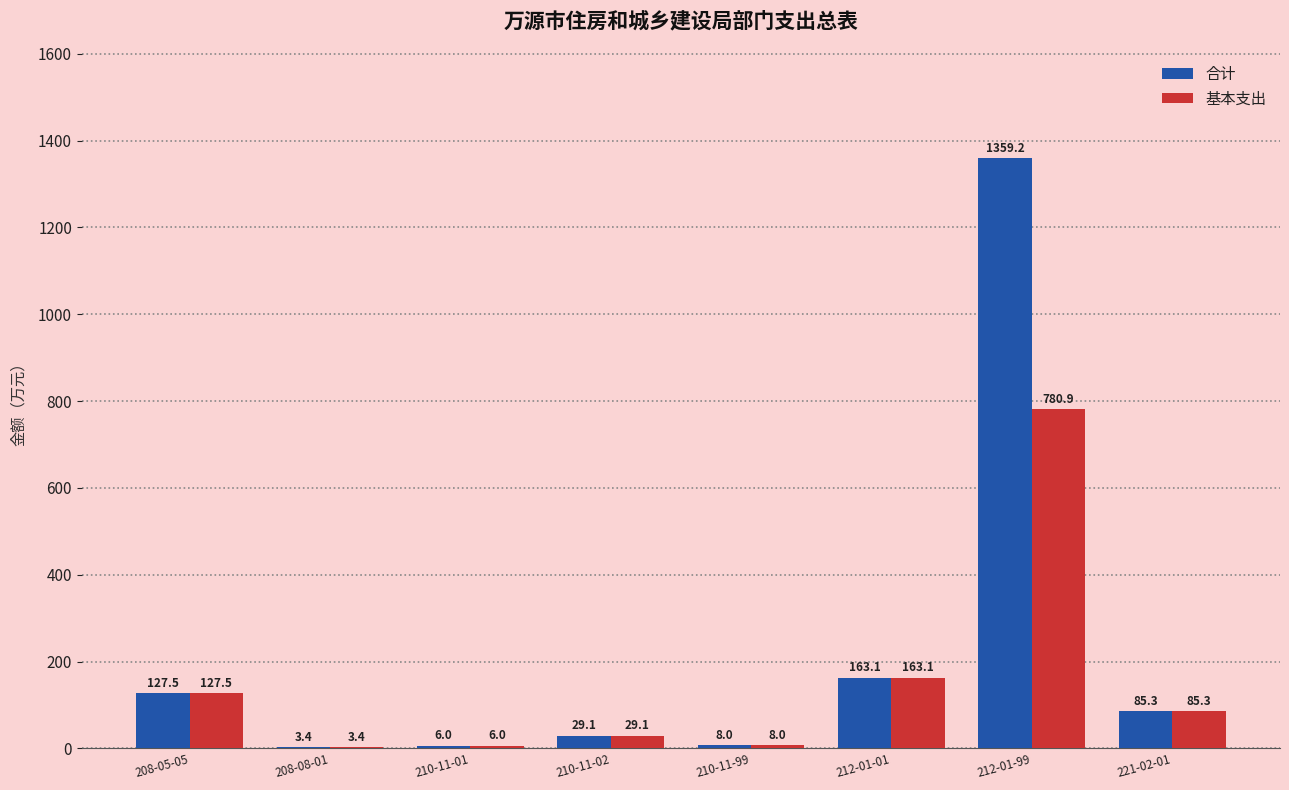

What is the average value of the 合计 series?

222.7